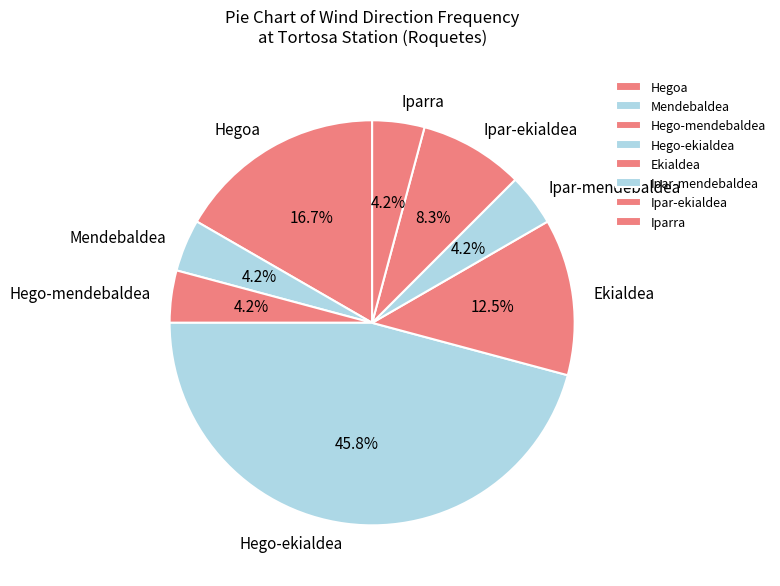

What is the largest slice in the pie chart?

Hego-ekialdea